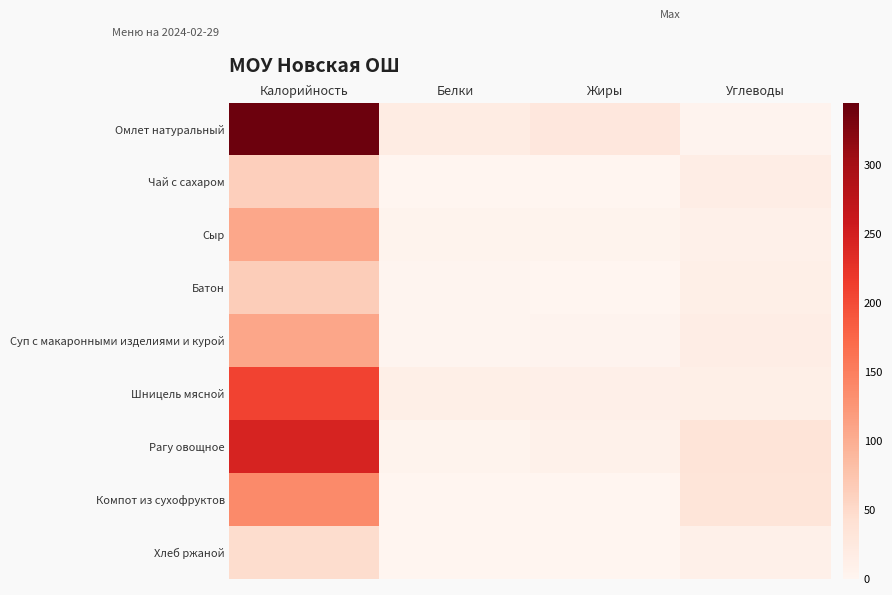

Count the number of categories in the chart.

4